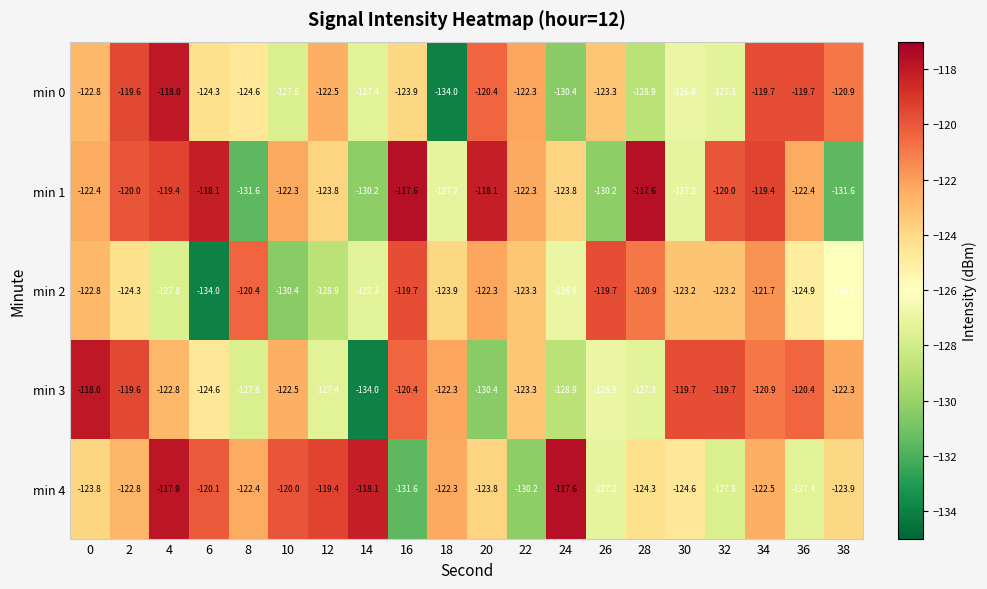

How many values in the min 4 series are below -122?

14